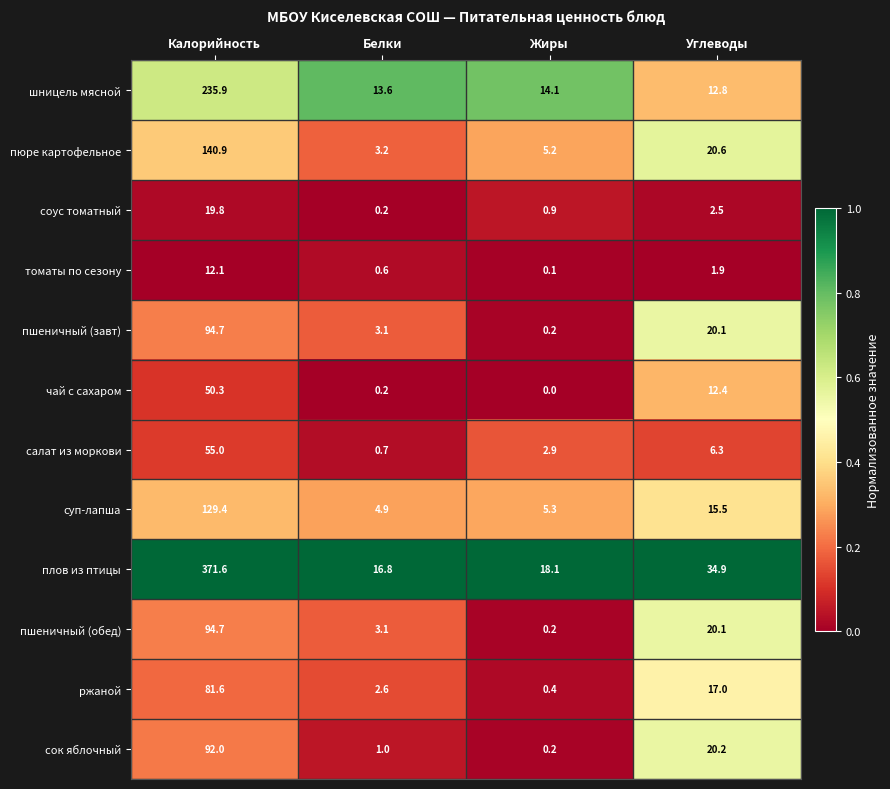

What is the difference between the highest and lowest values at Жиры?

18.1